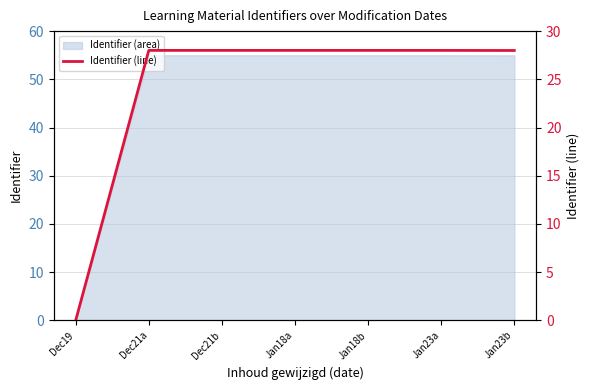

Approximately how many times larger is the value at Jan23a compared to Dec21b?

1.0